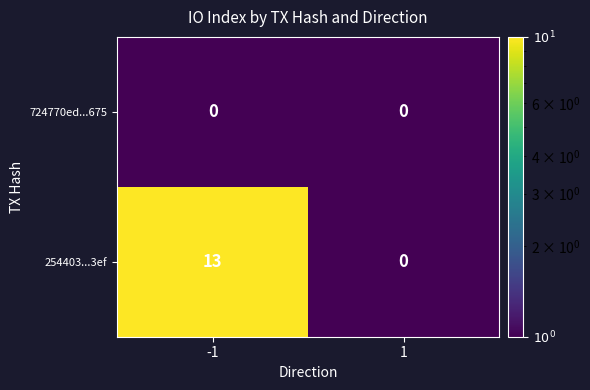

Rank the series by their average value, from highest to lowest.

254403...3ef, 724770ed...675